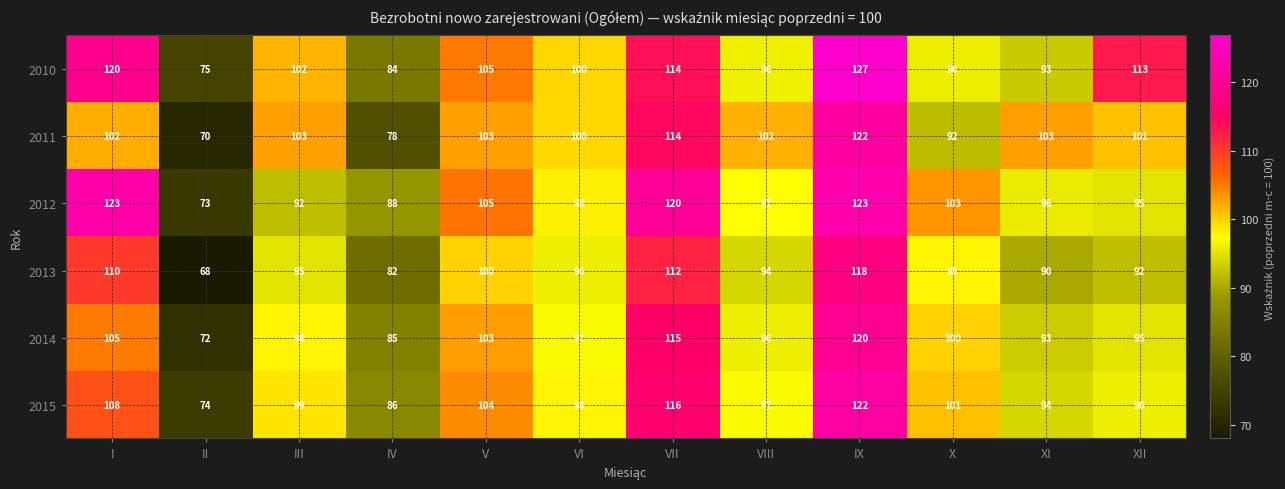

At II, list the series in order from smallest to largest.

2013, 2011, 2014, 2012, 2015, 2010